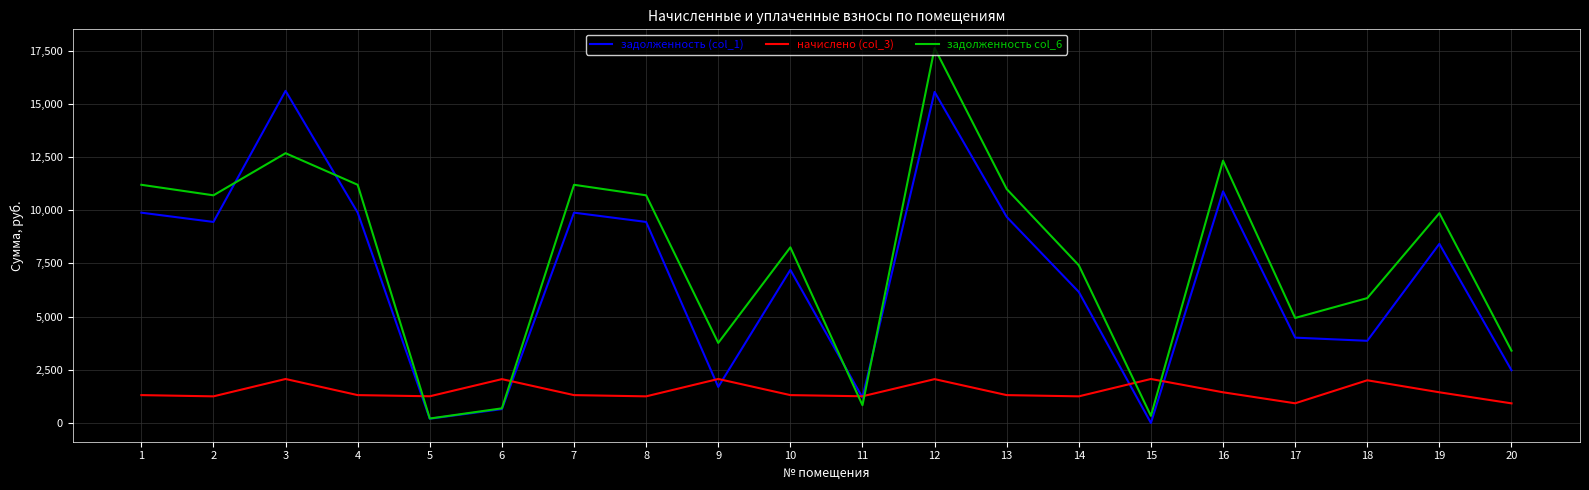

True or false: задолженность col_6 has a value of 10996.4 at 13.

True